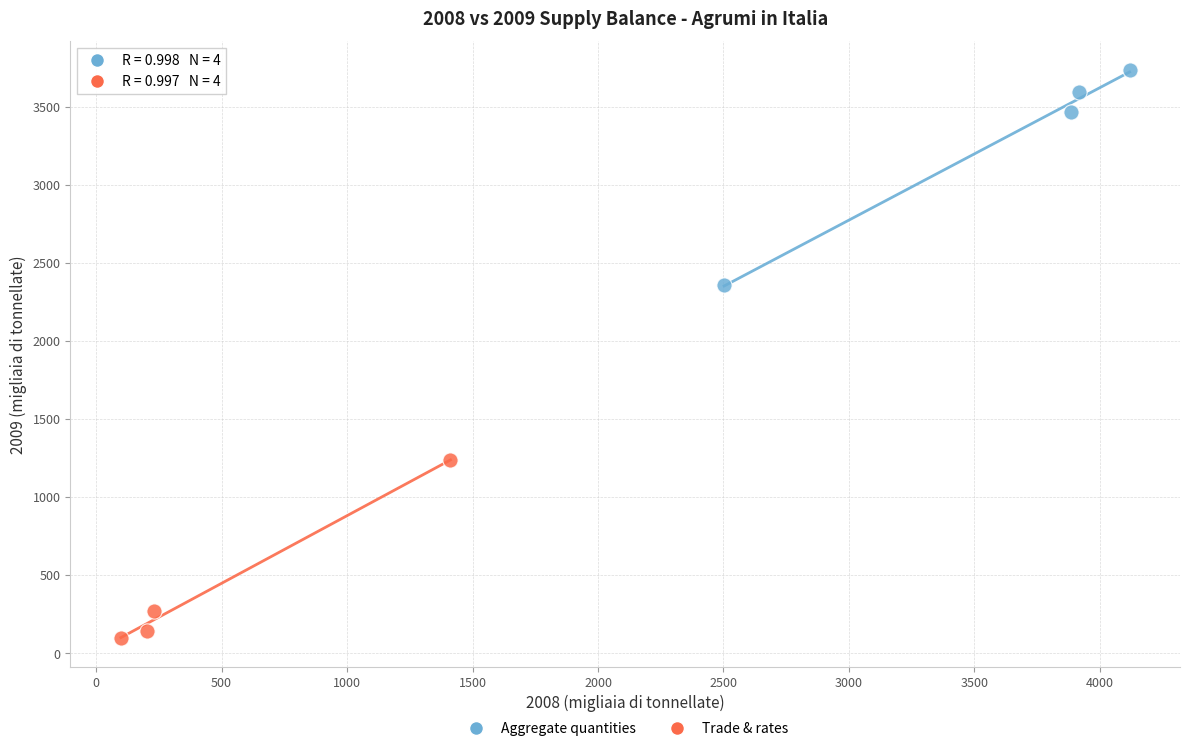

Which series has the widest spread of Y values?

Aggregate quantities